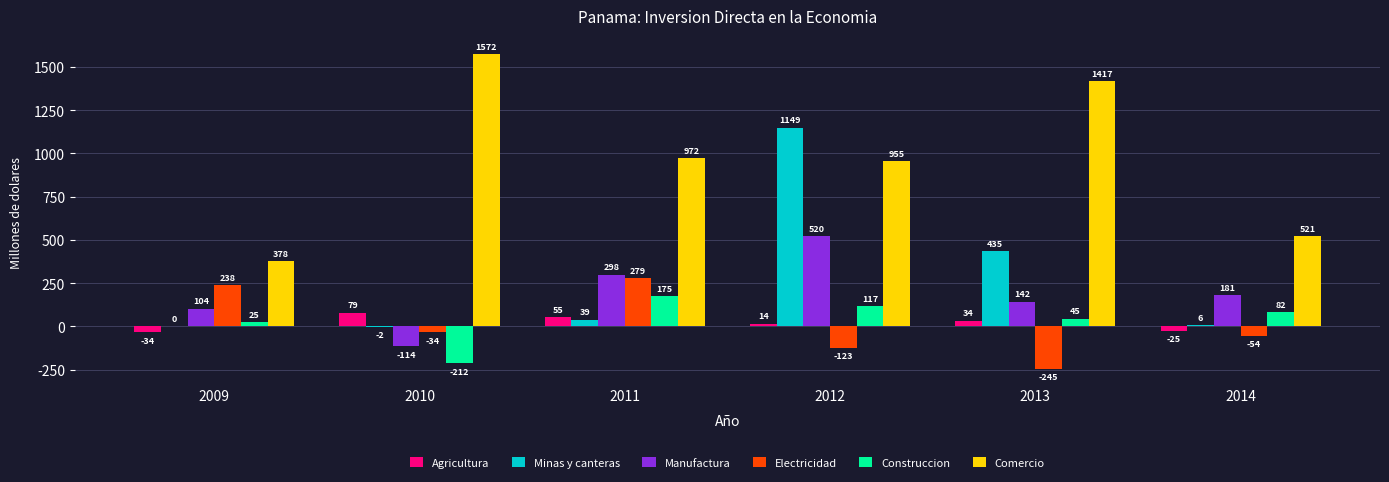

Which category has the highest value across all series?

2010